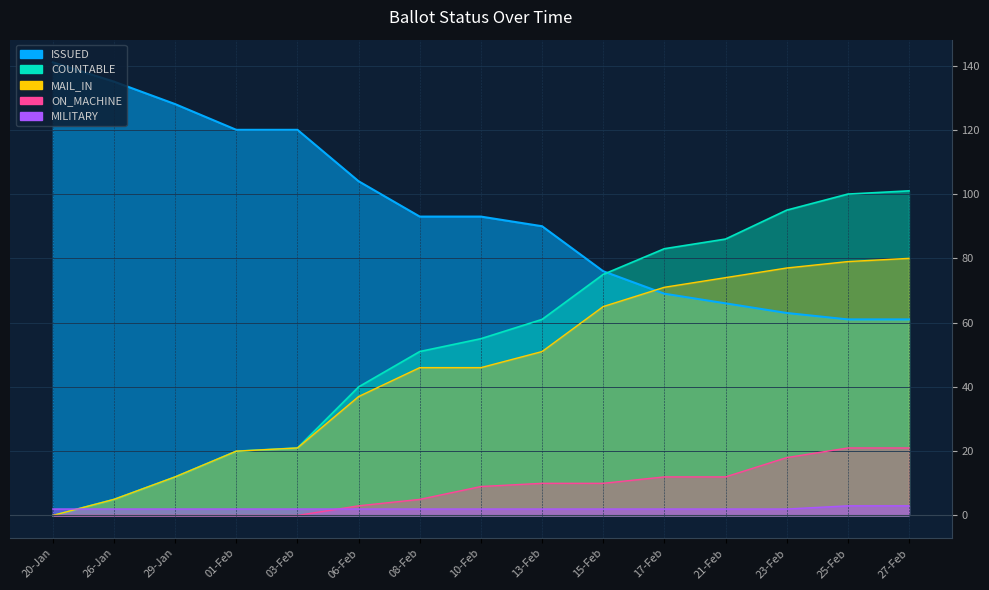

How many series are shown in this chart?

5